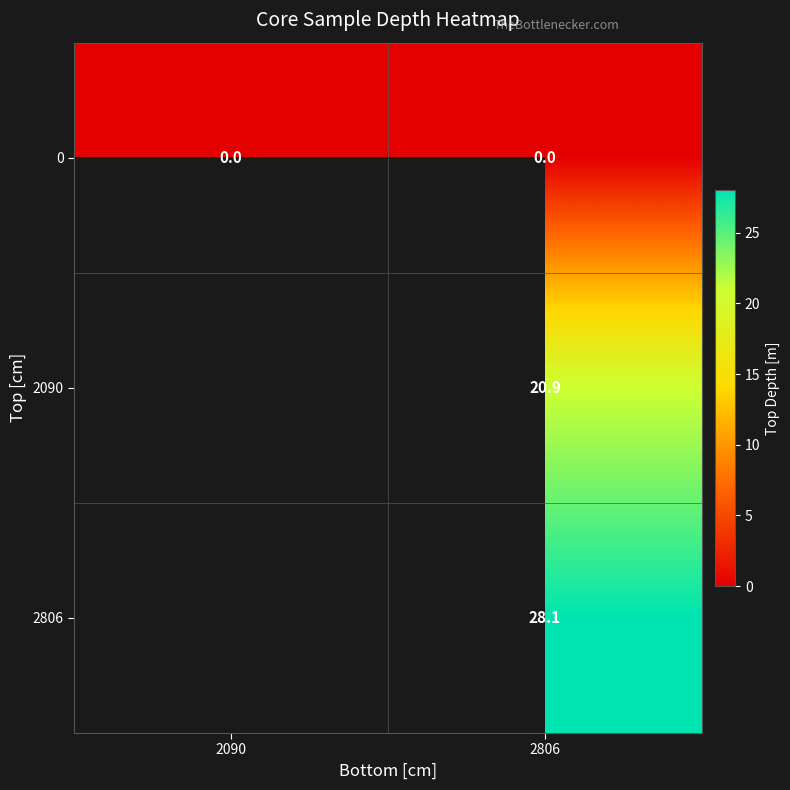

What is the difference between the highest and lowest values at 2806?

28.1